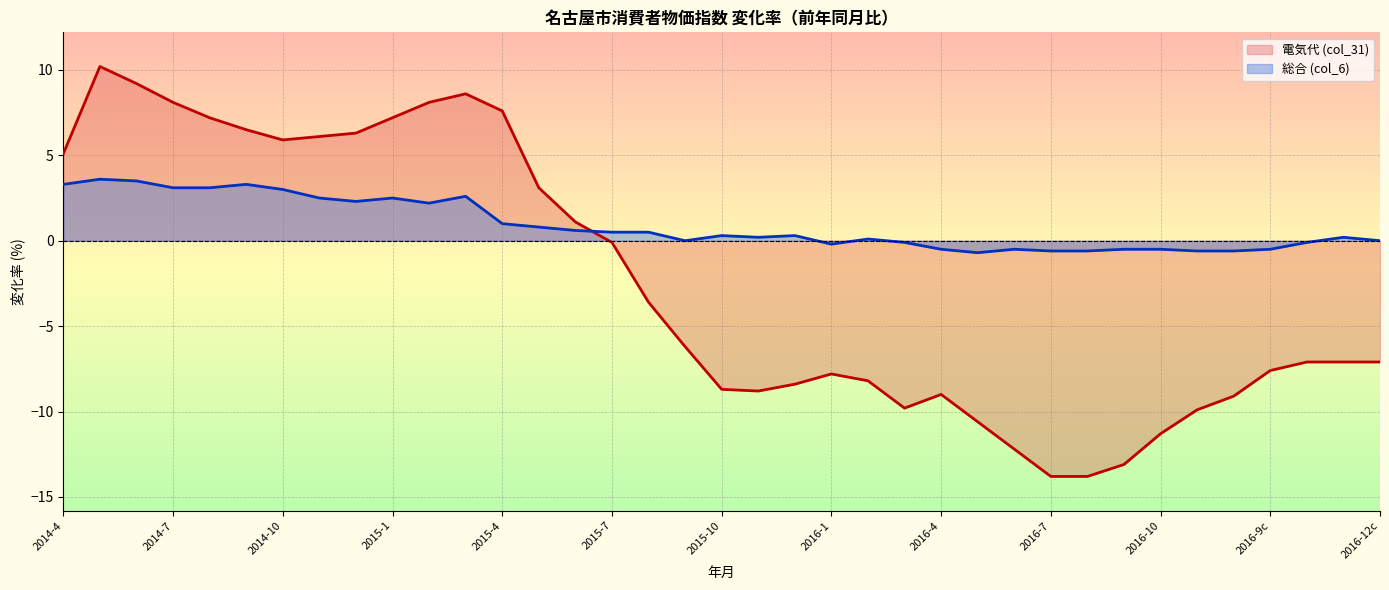

Where does the 電気代 (col_31) series first go above -7?

2014-4